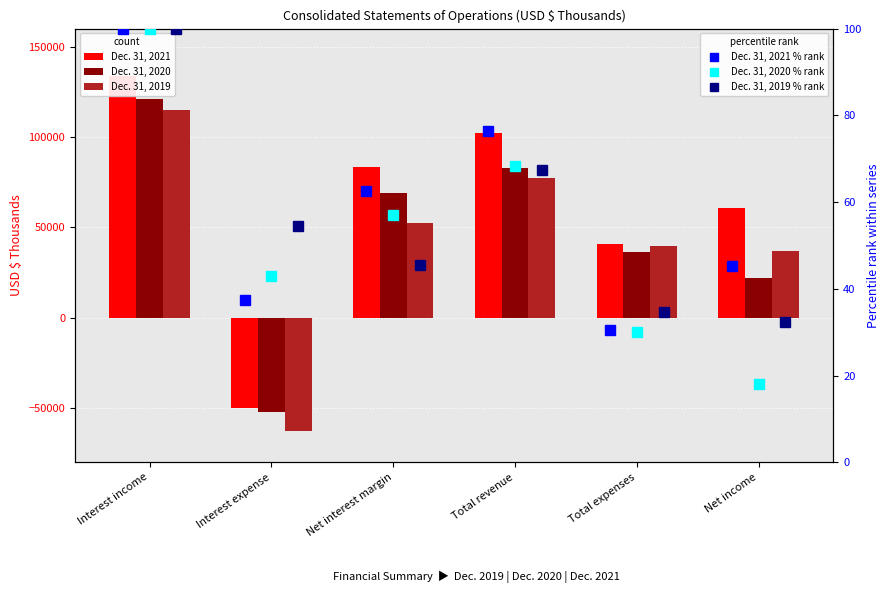

Rank the series by their maximum value, from lowest to highest.

Dec. 31, 2021 % rank, Dec. 31, 2020 % rank, Dec. 31, 2019 % rank, Dec. 31, 2019, Dec. 31, 2020, Dec. 31, 2021